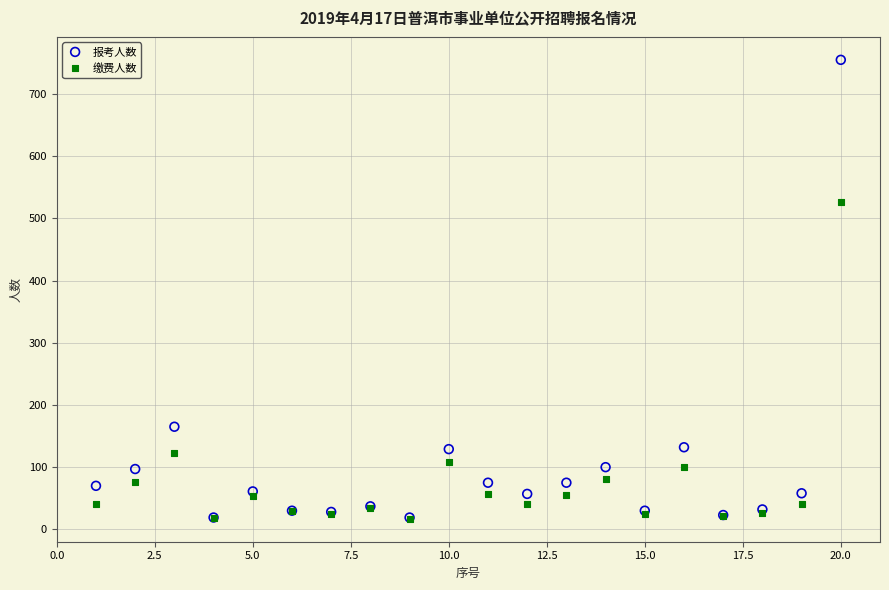

In the 缴费人数 series, what Y value is closest to 272?

123